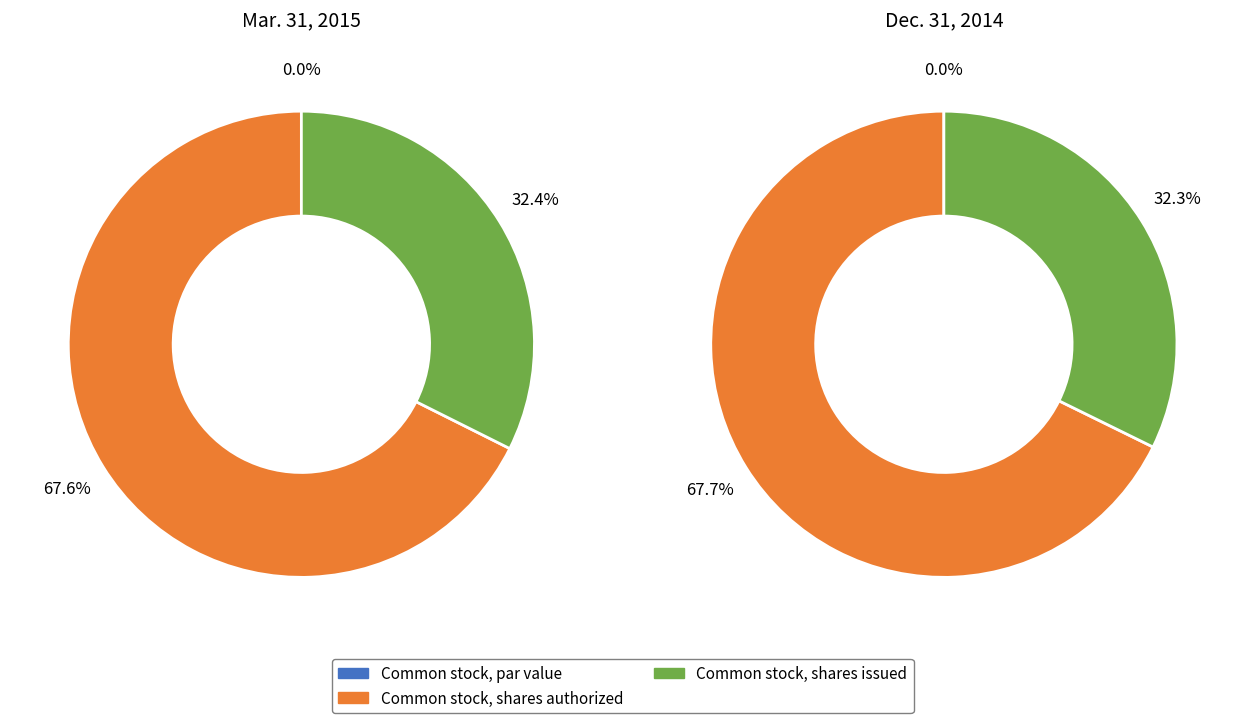

Does Common stock, shares issued account for over 50% of the chart?

No